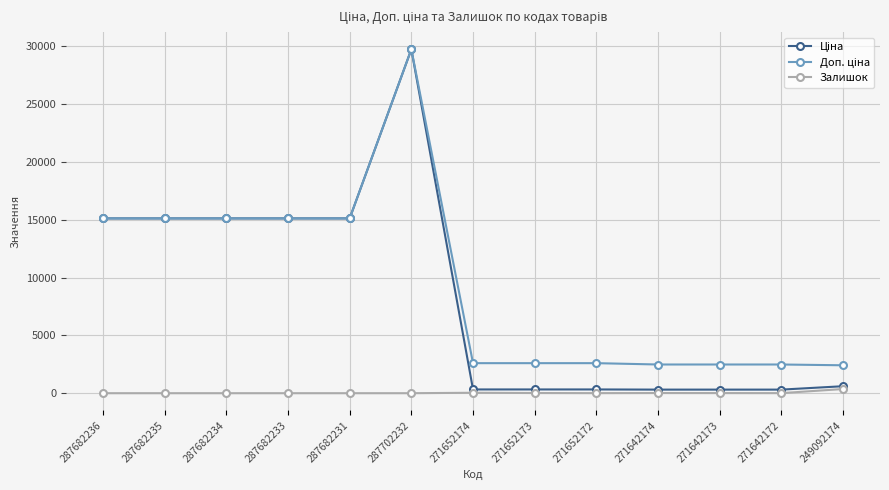

At how many categories does at least one series exceed 3837?

6